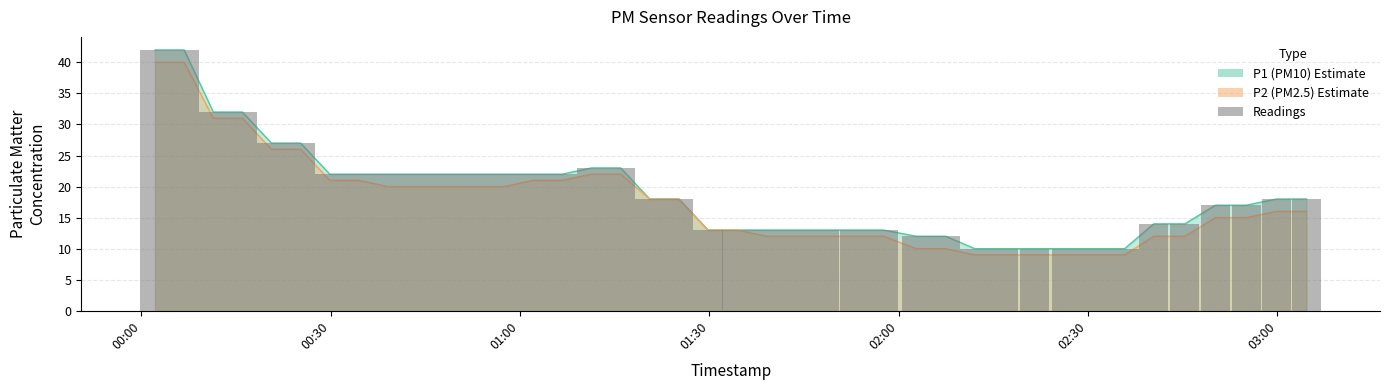

True or false: P1 has a value of 14 at 2023-02-04T02:40:26.

True